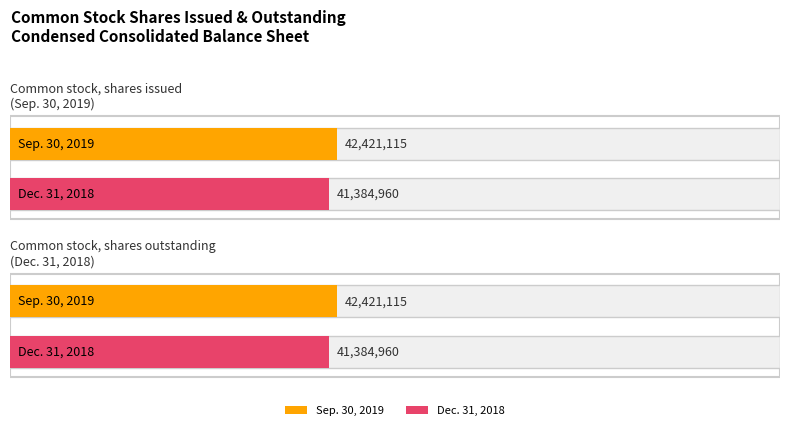

Between Common stock, shares issued and Common stock, shares outstanding, which series saw the biggest shift?

Sep. 30, 2019